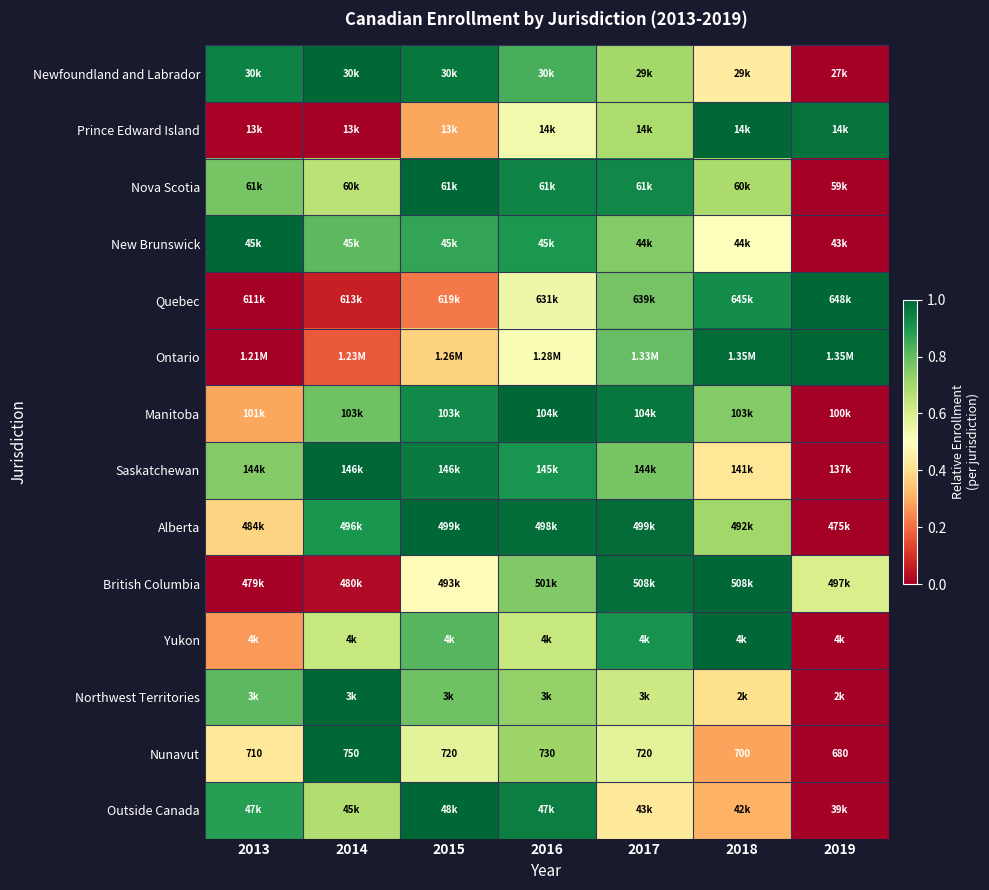

How many data points does each series have?

7